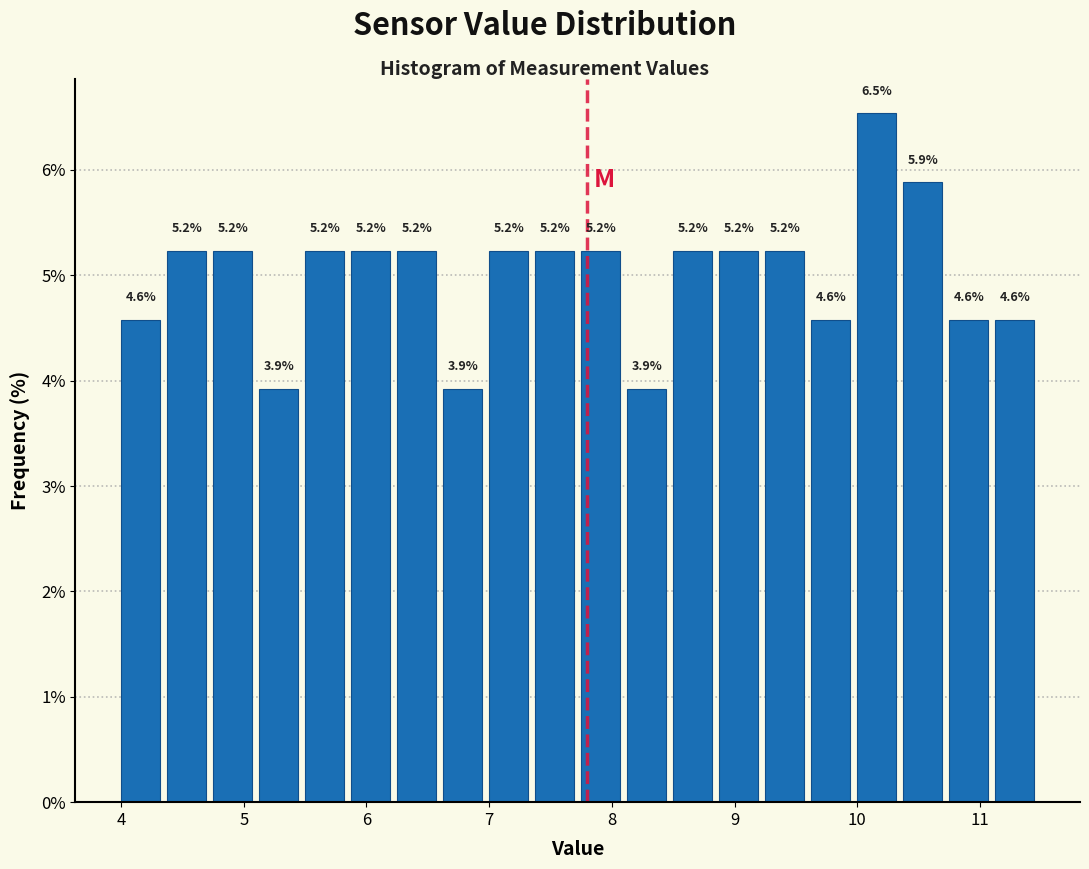

Read against the x-axis, roughly where is the centre of the tallest bar?

10.2